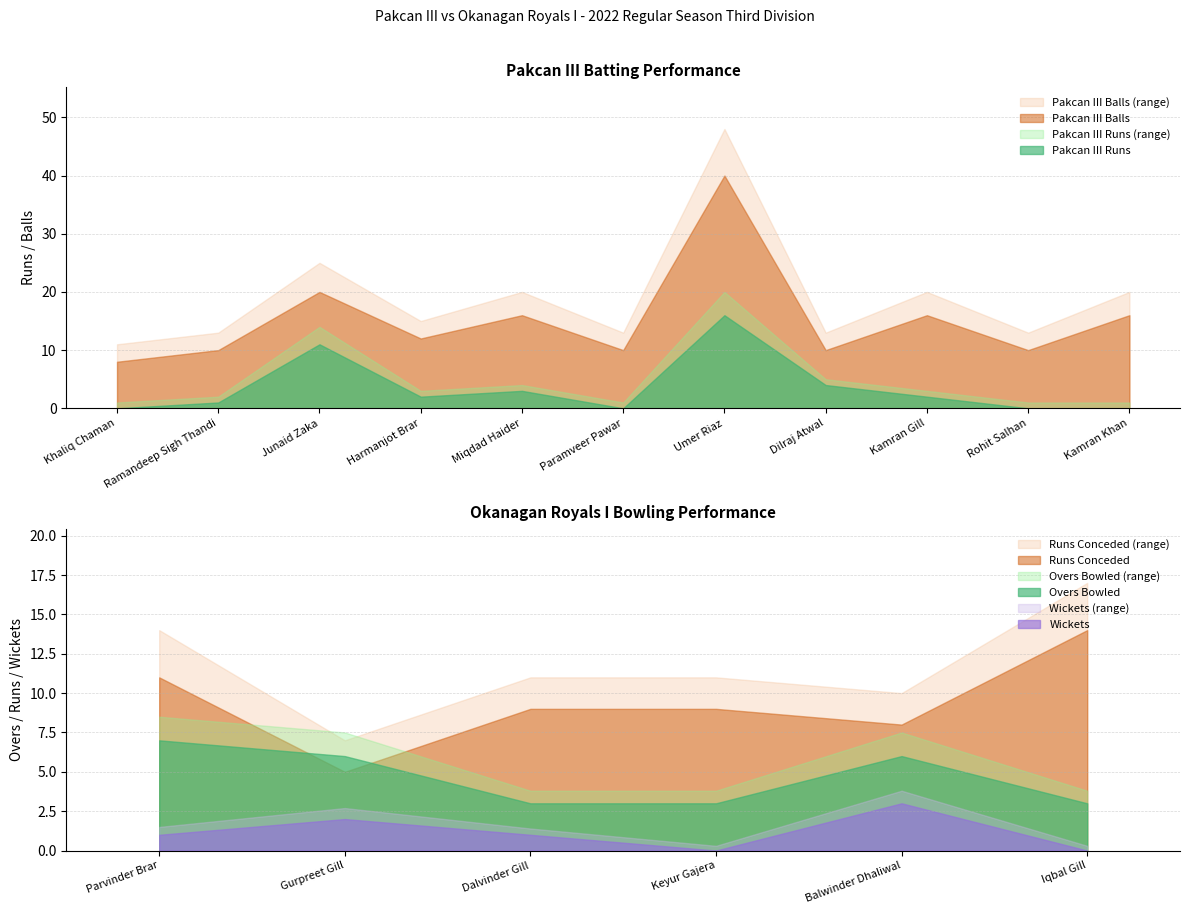

What is the difference between the maximum and second lowest values in the Pakcan III Runs series?

16